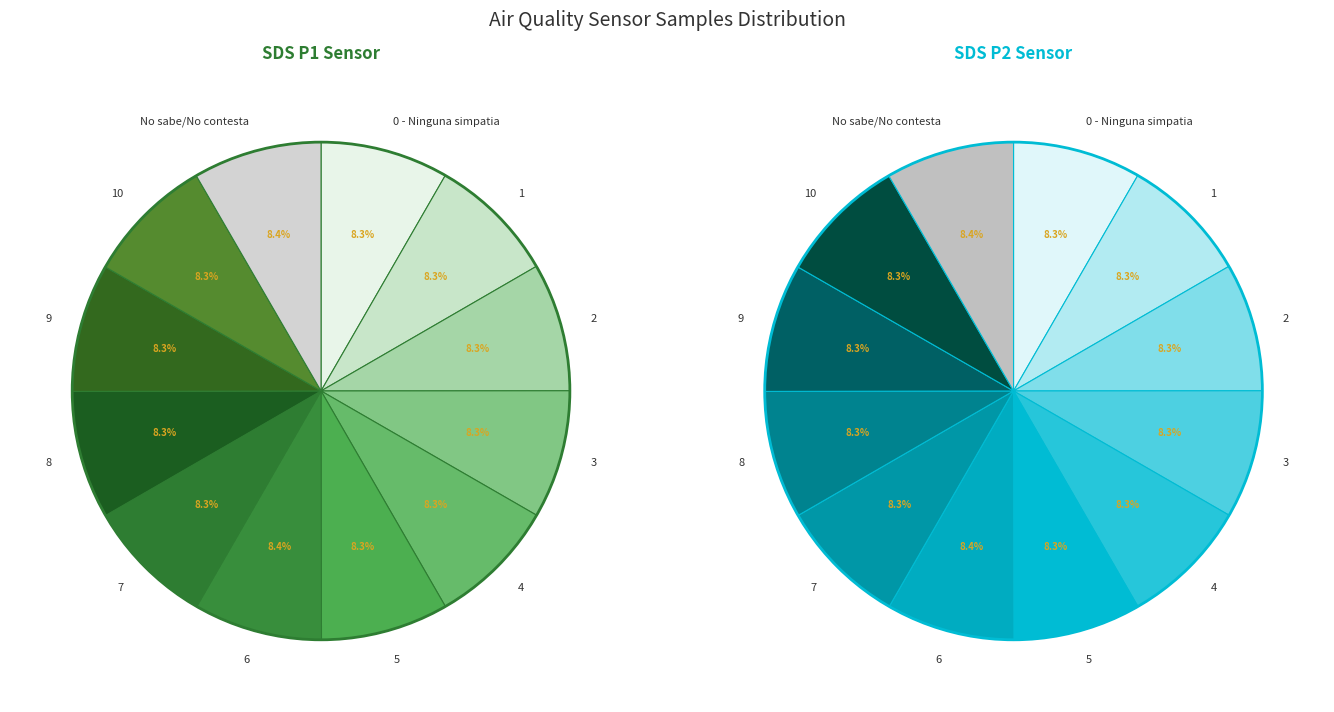

Is it true that 00:06 is 19% of the pie?

False